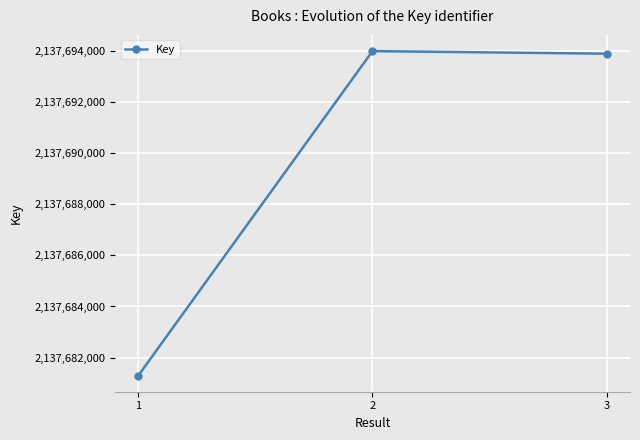

Reading left to right, transcribe all the data shown in this chart.

1=2137681301	2=2137693986	3=2137693885